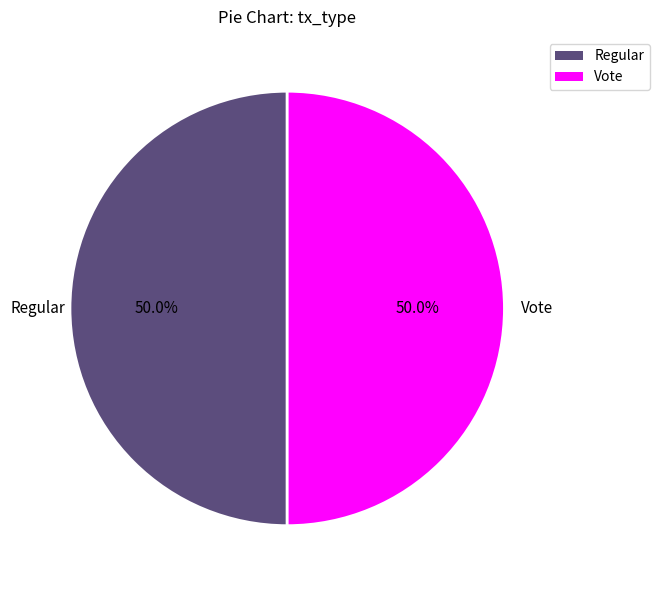

Combined, do Vote and Regular account for over 50%?

Yes